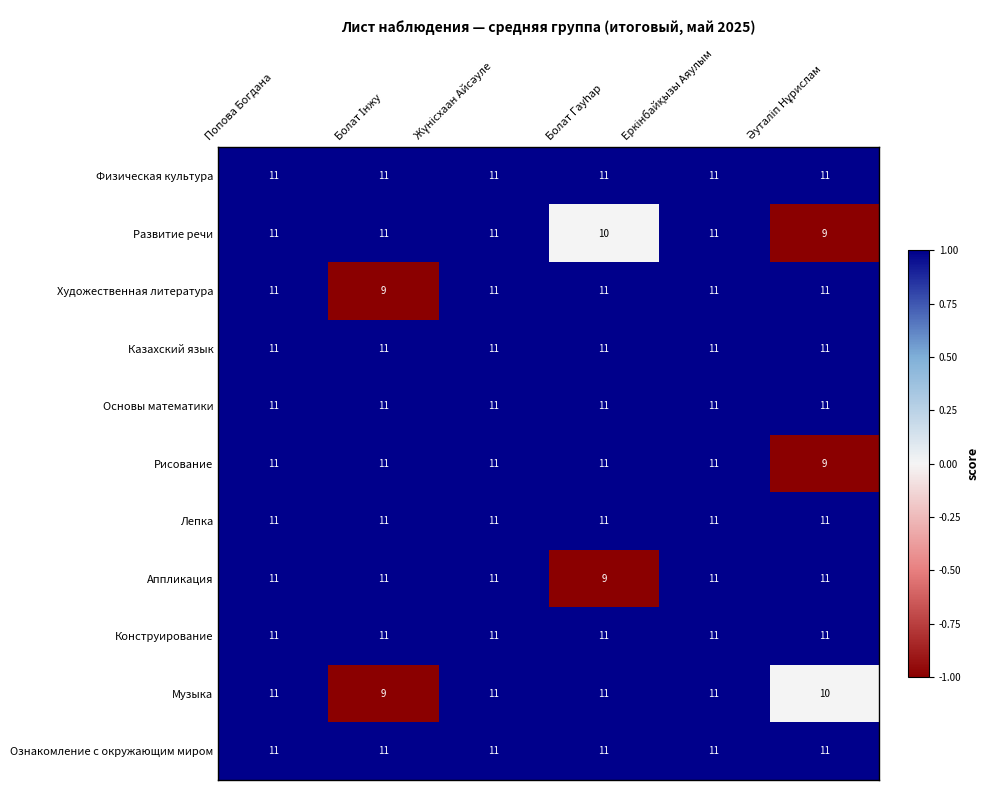

What is the maximum value for Рисование?

11